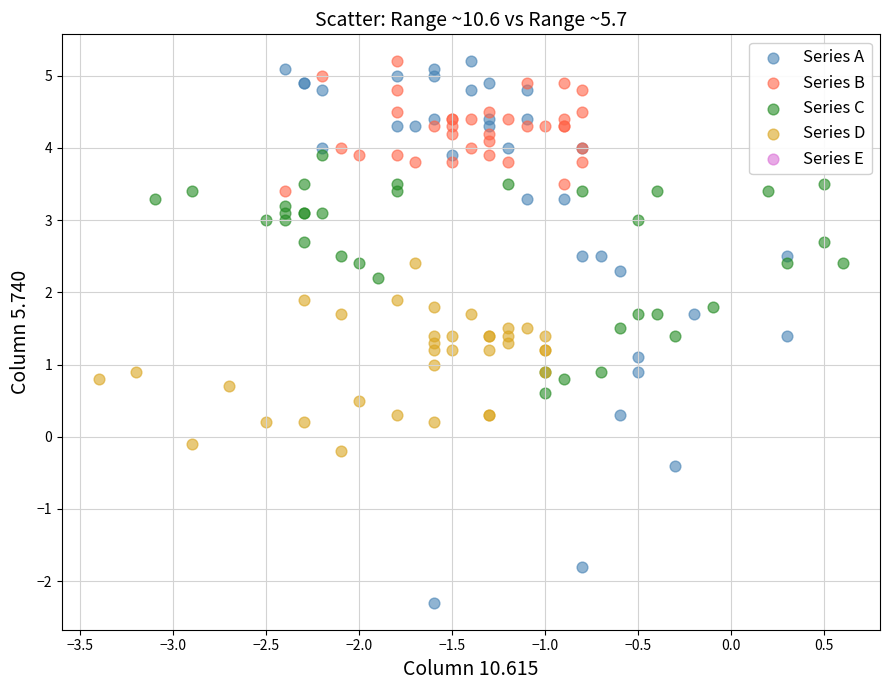

Which series reaches the minimum Y coordinate?

Series A